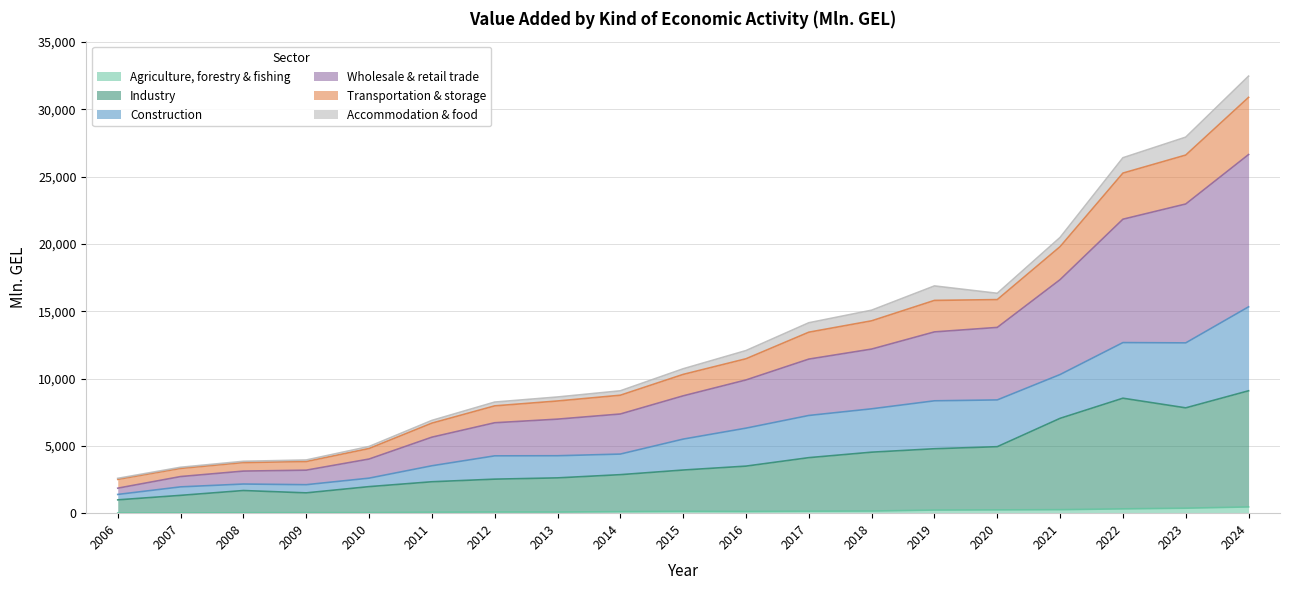

True or false: Wholesale & retail trade and Transportation & storage intersect in this chart.

False